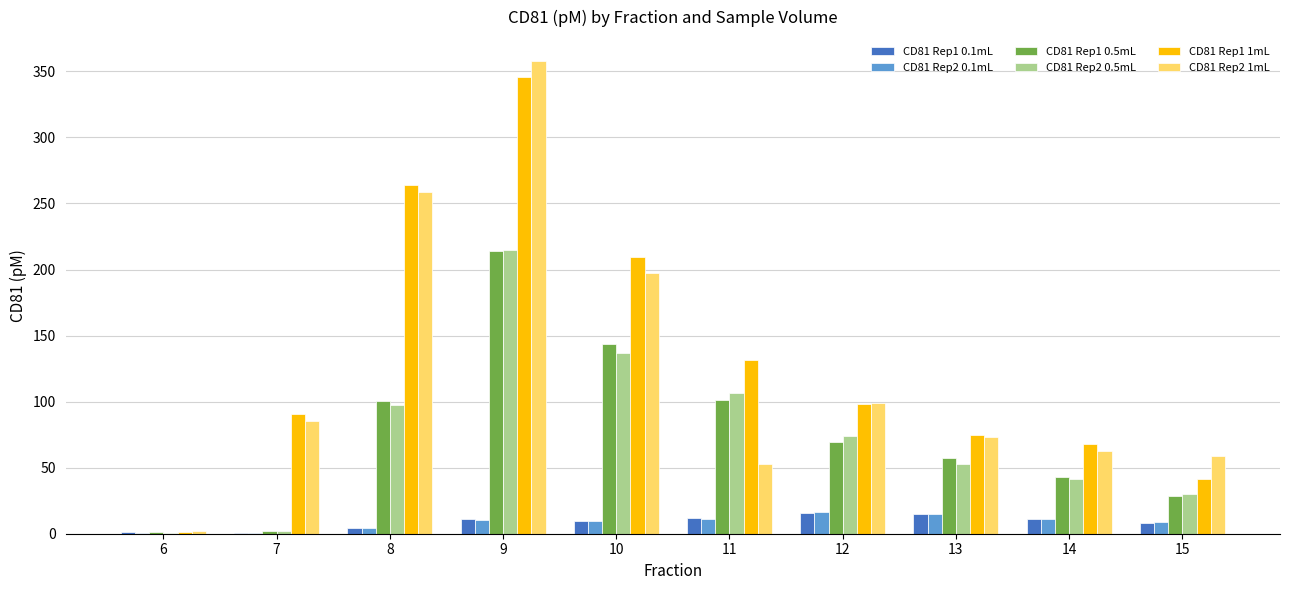

The CD81 Rep1 1mL series shows 151.2 at 8. True or false?

False